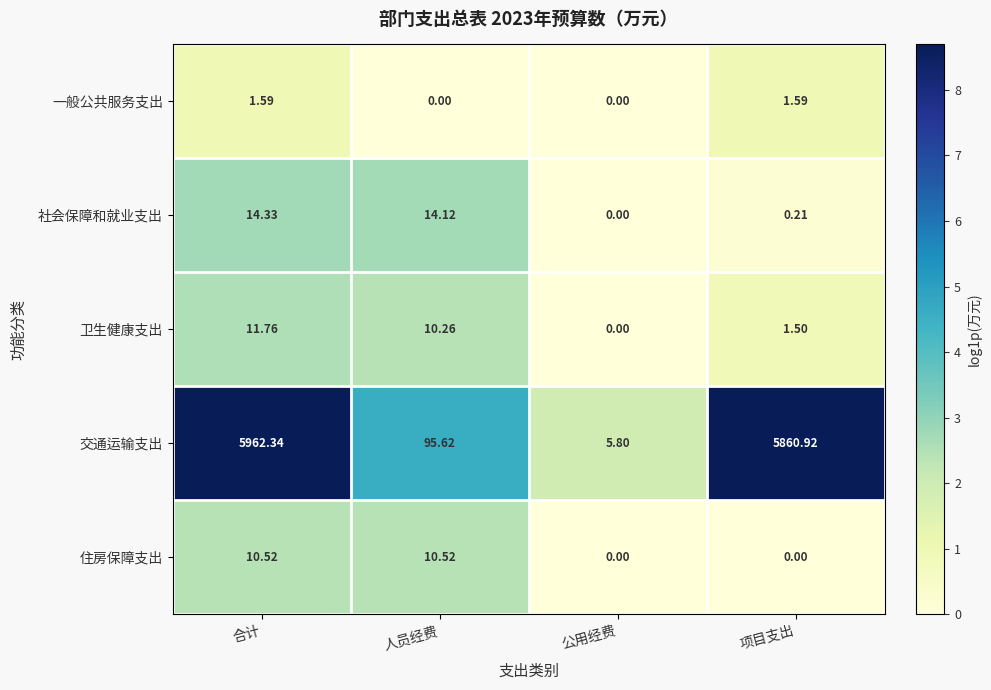

At 合计, list the series in order from largest to smallest.

交通运输支出, 社会保障和就业支出, 卫生健康支出, 住房保障支出, 一般公共服务支出